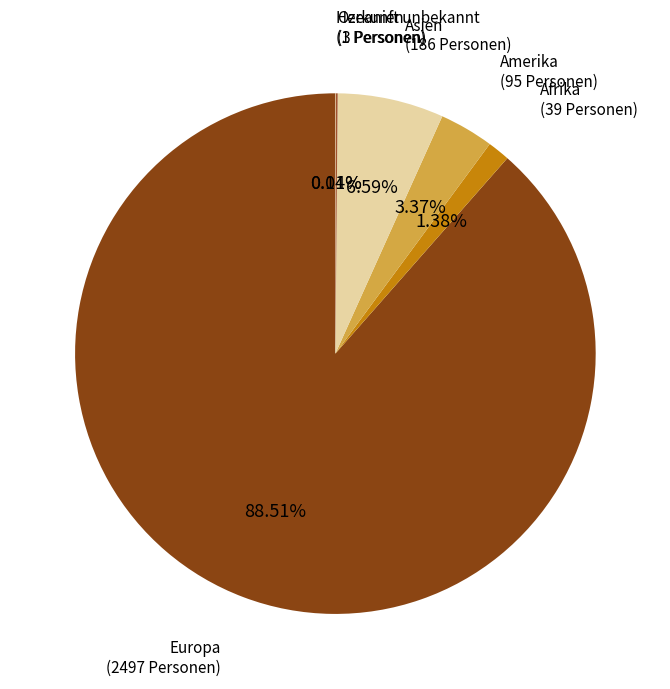

What is the largest slice in the pie chart?

Europa